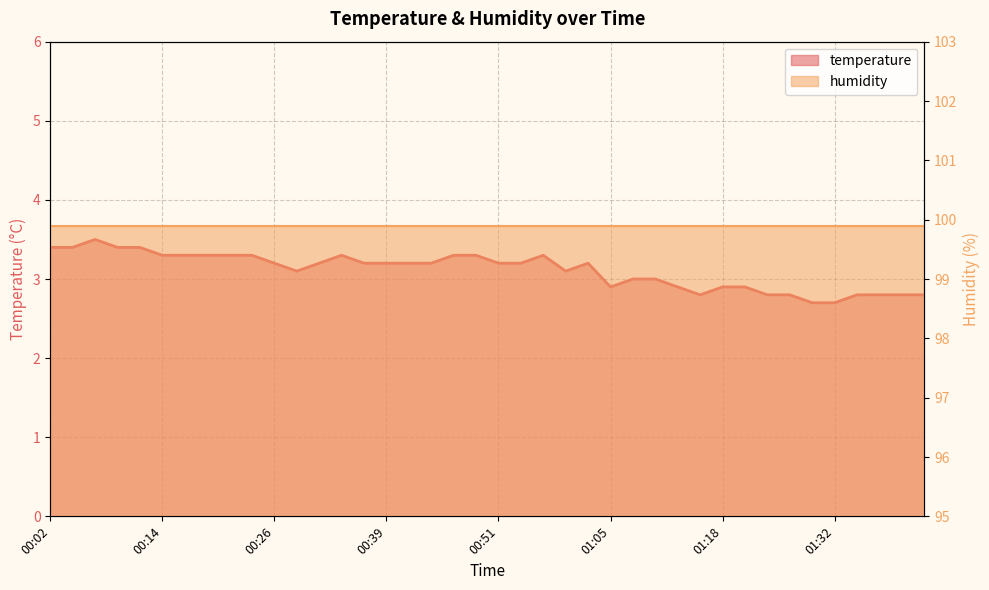

How many points are lower than both their immediate neighbors (excluding endpoints)?

4